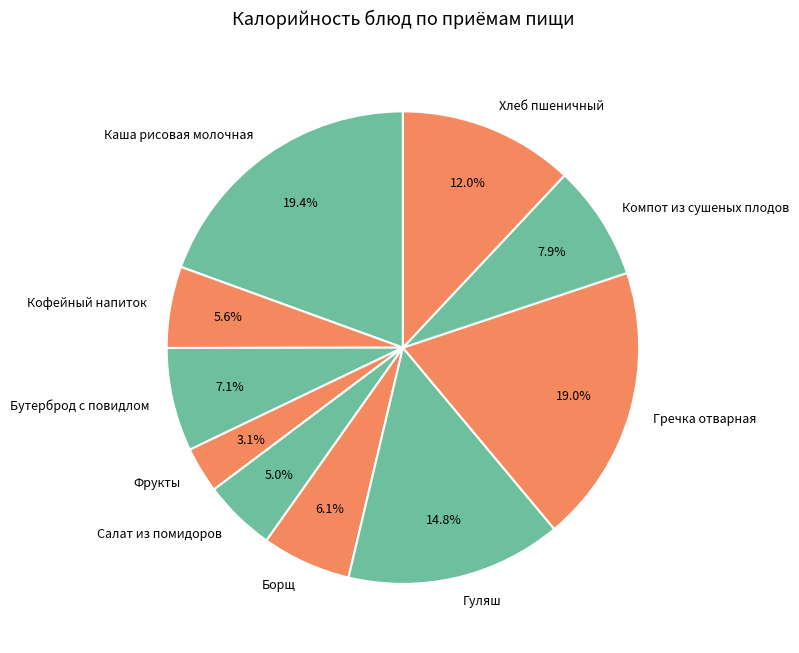

What is the ratio of the value at Салат из помидоров to the value at Гуляш?

0.3